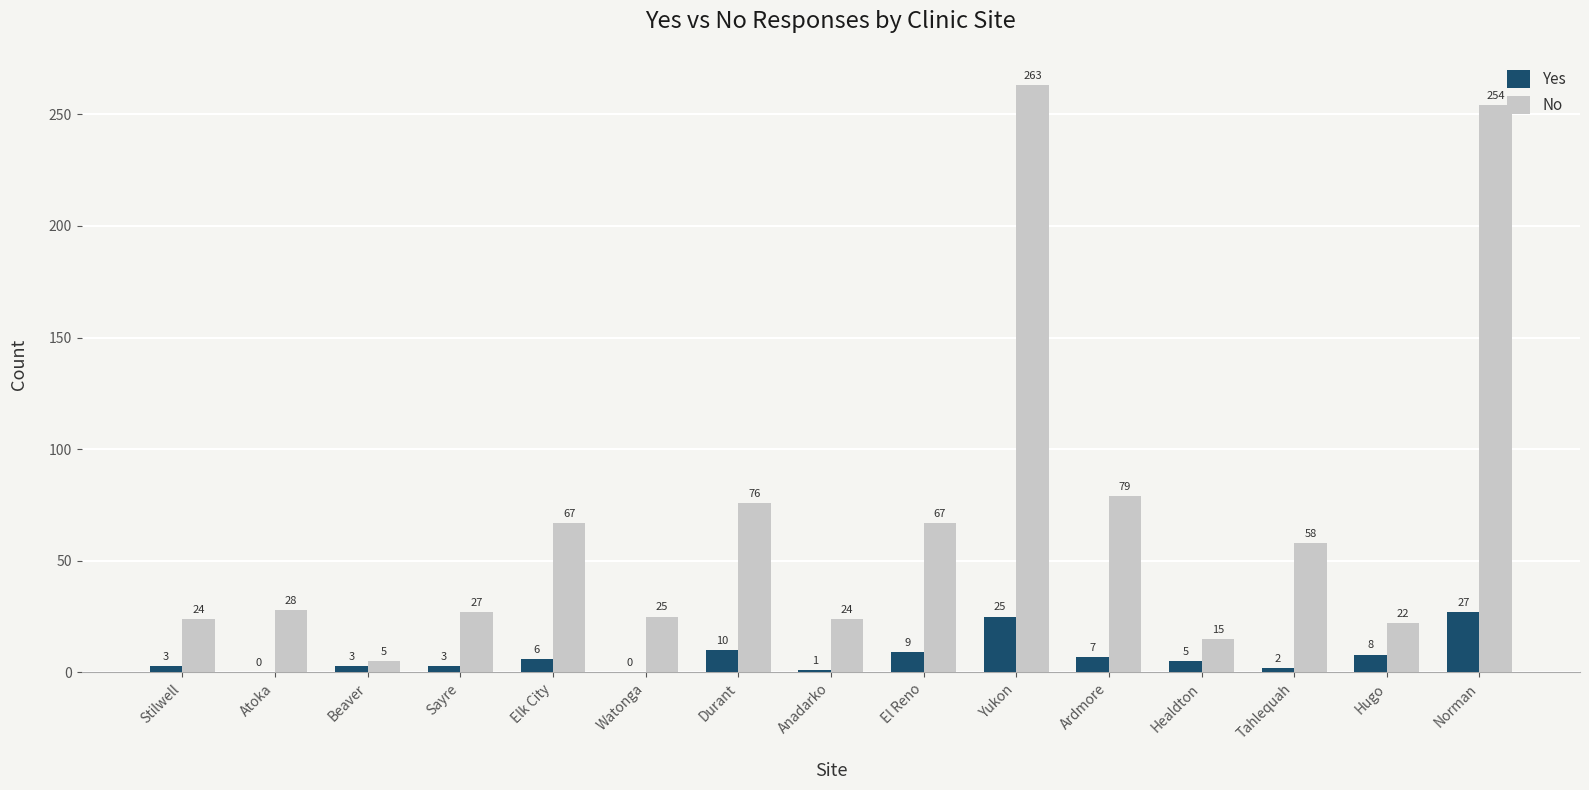

Reading left to right, transcribe all the data shown in this chart.

Yes: Stilwell=3	Atoka=0	Beaver=3	Sayre=3	Elk City=6	Watonga=0	Durant=10	Anadarko=1	El Reno=9	Yukon=25	Ardmore=7	Healdton=5	Tahlequah=2	Hugo=8	Norman=27
No: Stilwell=24	Atoka=28	Beaver=5	Sayre=27	Elk City=67	Watonga=25	Durant=76	Anadarko=24	El Reno=67	Yukon=263	Ardmore=79	Healdton=15	Tahlequah=58	Hugo=22	Norman=254